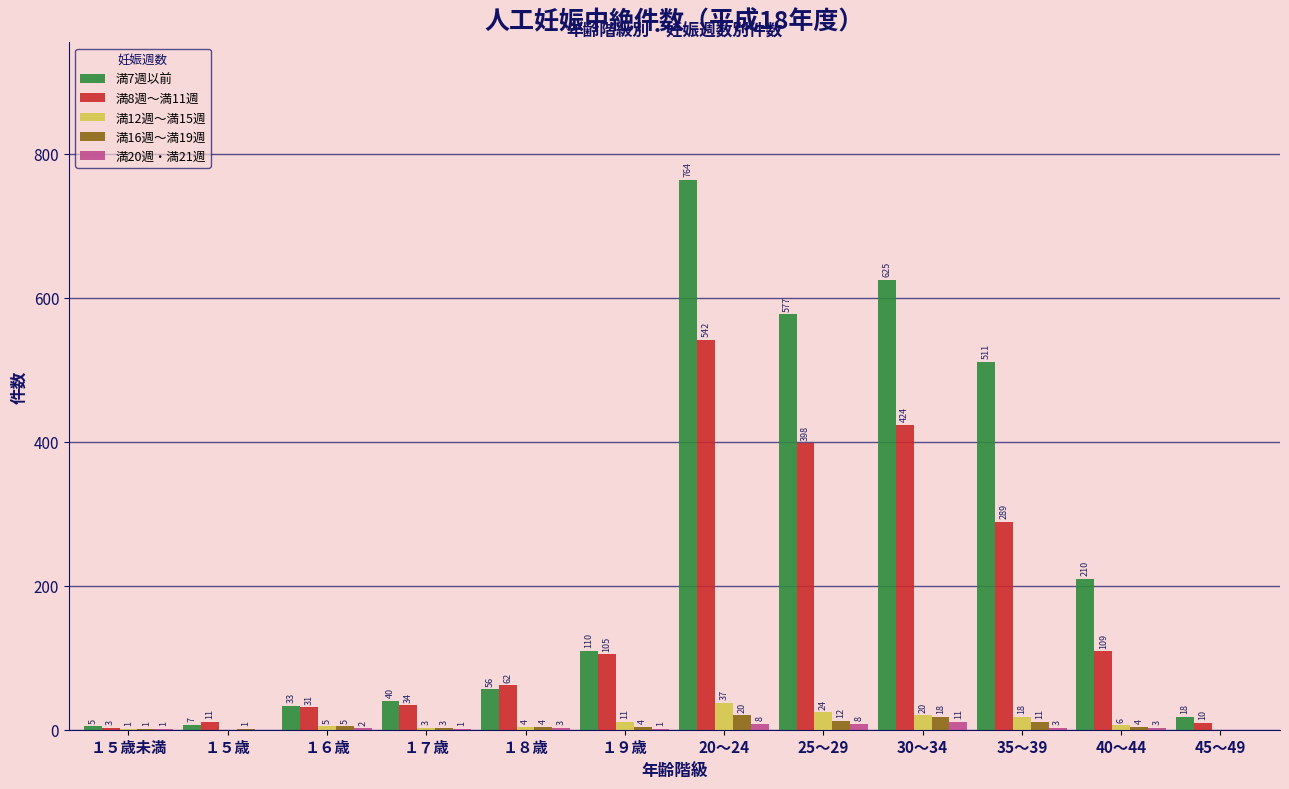

Reading left to right, what are all the values shown in this chart?

満7週以前: １５歳未満=5	１５歳=7	１６歳=33	１７歳=40	１８歳=56	１９歳=110	20～24=764	25～29=577	30～34=625	35～39=511	40～44=210	45～49=18
満8週～満11週: １５歳未満=3	１５歳=11	１６歳=31	１７歳=34	１８歳=62	１９歳=105	20～24=542	25～29=398	30～34=424	35～39=289	40～44=109	45～49=10
満12週～満15週: １５歳未満=1	１５歳=0	１６歳=5	１７歳=3	１８歳=4	１９歳=11	20～24=37	25～29=24	30～34=20	35～39=18	40～44=6	45～49=0
満16週～満19週: １５歳未満=1	１５歳=1	１６歳=5	１７歳=3	１８歳=4	１９歳=4	20～24=20	25～29=12	30～34=18	35～39=11	40～44=4	45～49=0
満20週・満21週: １５歳未満=1	１５歳=0	１６歳=2	１７歳=1	１８歳=3	１９歳=1	20～24=8	25～29=8	30～34=11	35～39=3	40～44=3	45～49=0